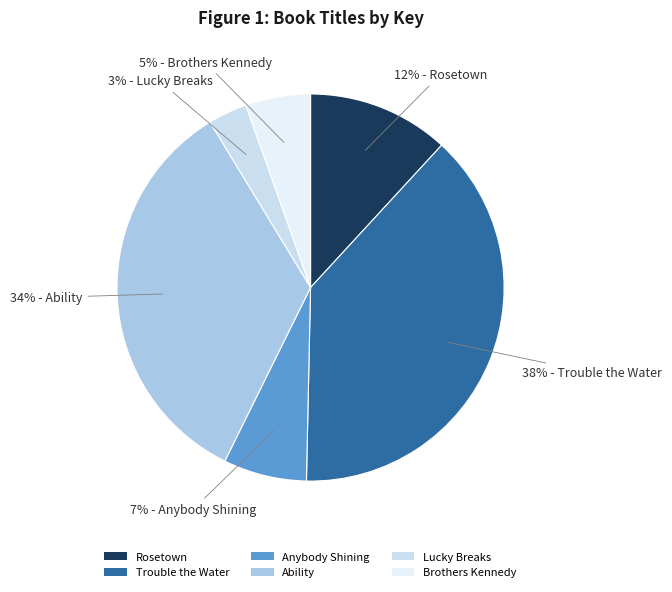

To the nearest percent, what is the average slice percentage?

17%